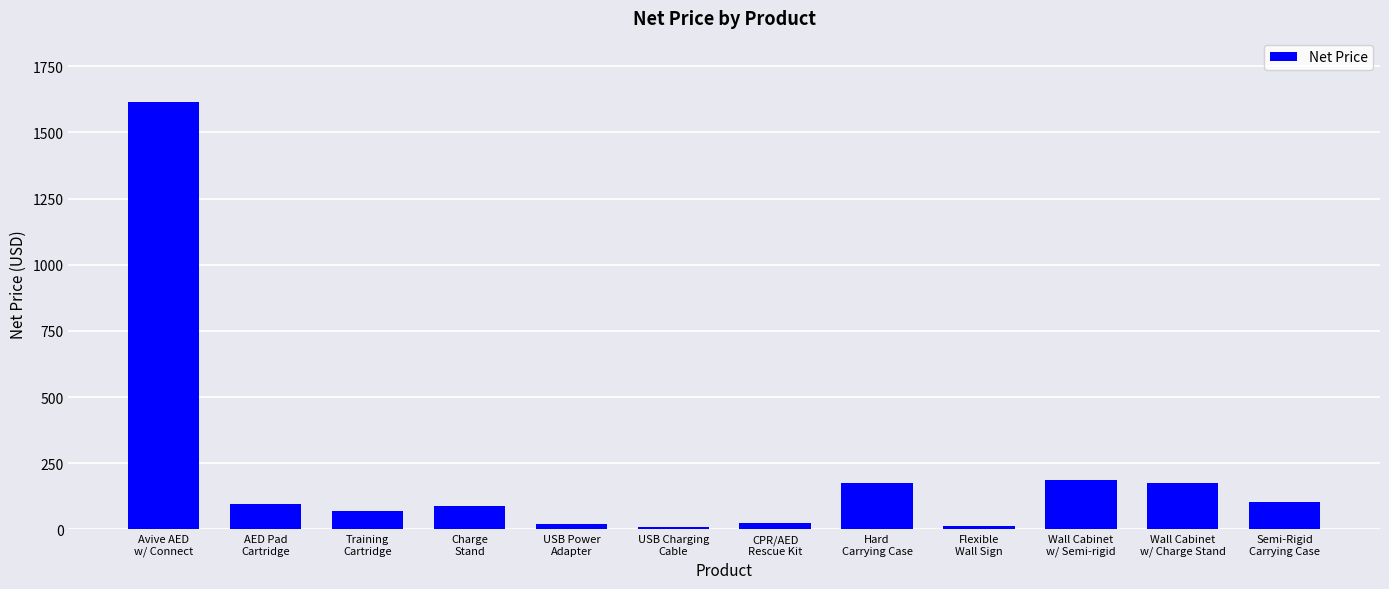

What is the greatest value displayed?

1615.0